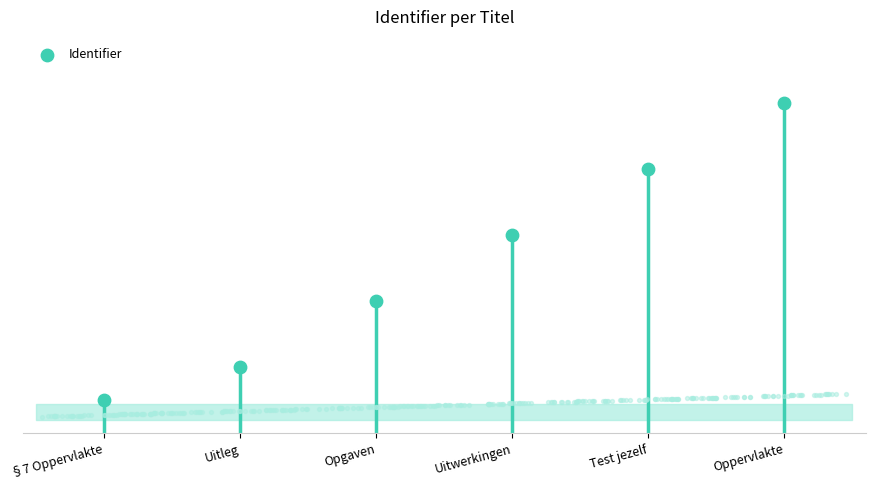

Which has a higher value, Test jezelf or §7 Oppervlakte?

Test jezelf